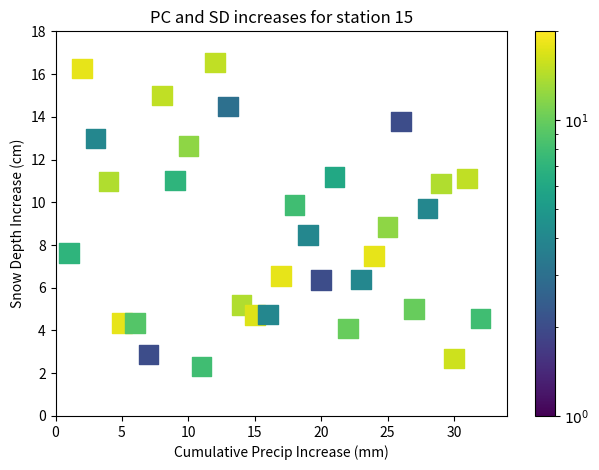

What is the range of Y values (max minus min)?

14.2